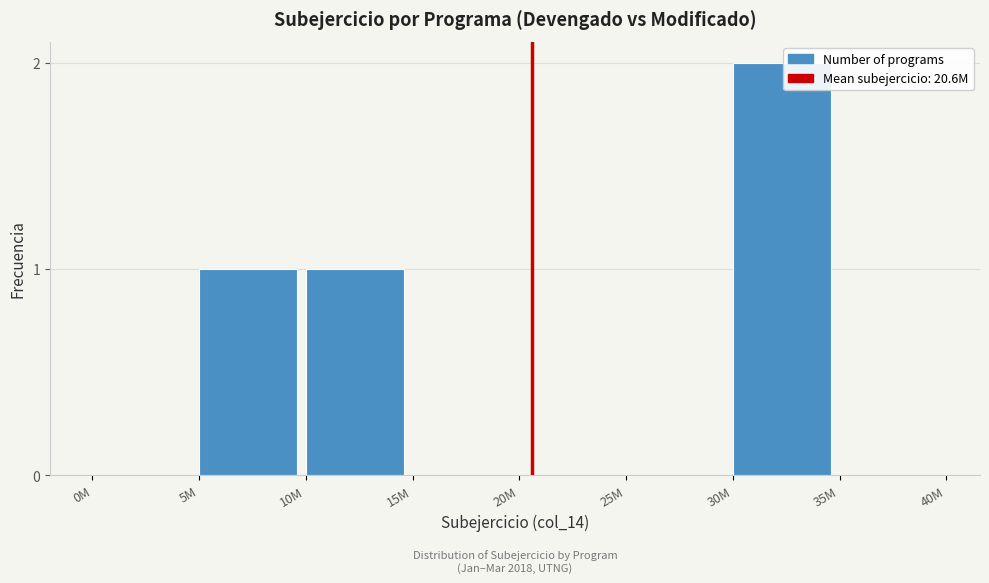

Reading left to right, extract all data points from this chart.

0M=0	5M=1	10M=1	15M=0	20M=0	25M=0	30M=2	35M=0